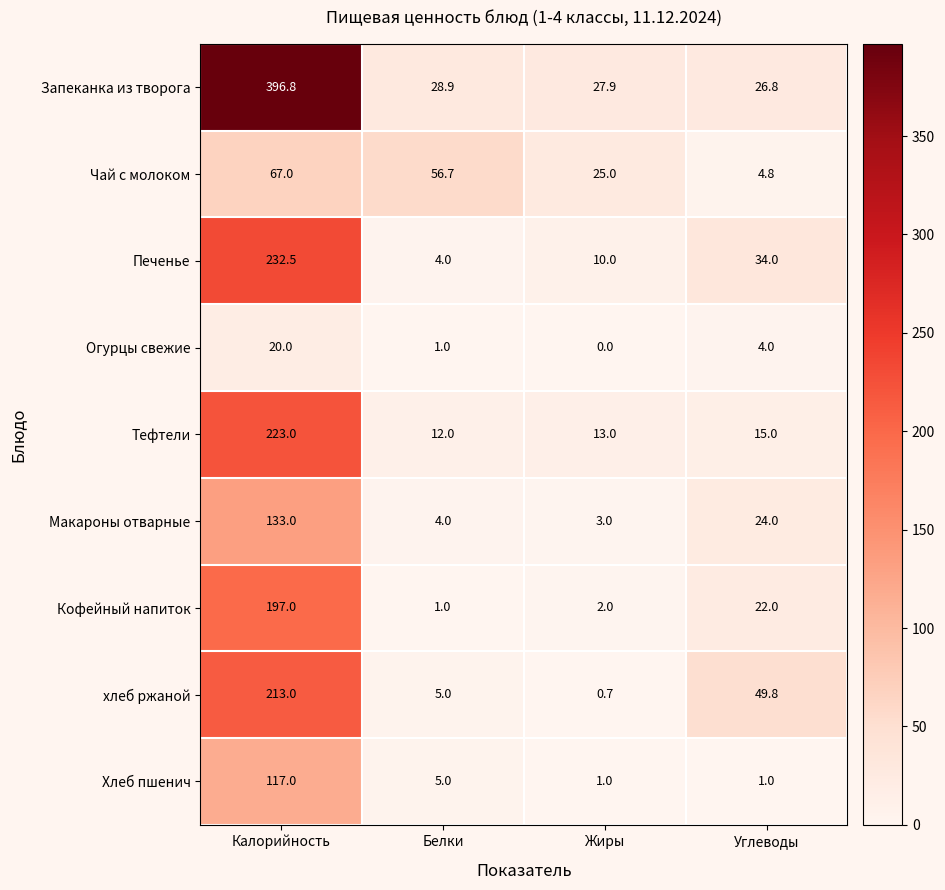

At which category does the chart reach its peak across all series?

Калорийность